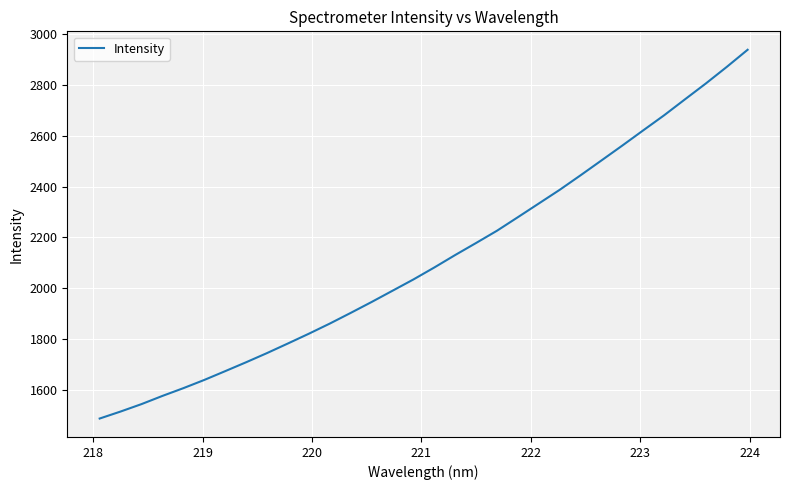

What is the difference between the maximum and minimum values?

1451.7